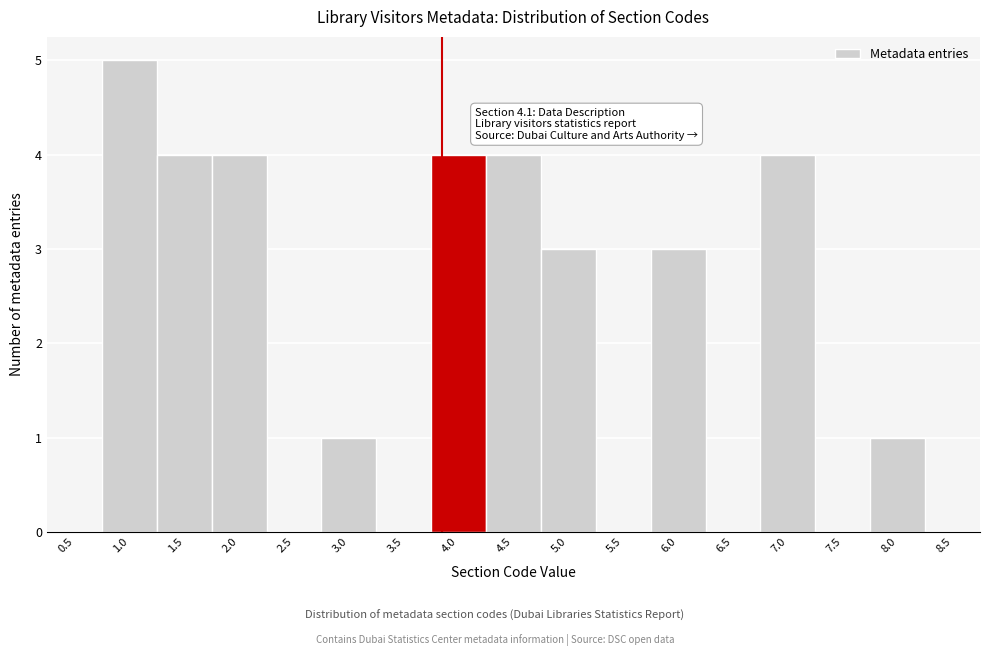

Reading left to right, extract all data points from this chart.

0.5=0	1.0=5	1.5=4	2.0=4	2.5=0	3.0=1	3.5=0	4.0=4	4.5=4	5.0=3	5.5=0	6.0=3	6.5=0	7.0=4	7.5=0	8.0=1	8.5=0